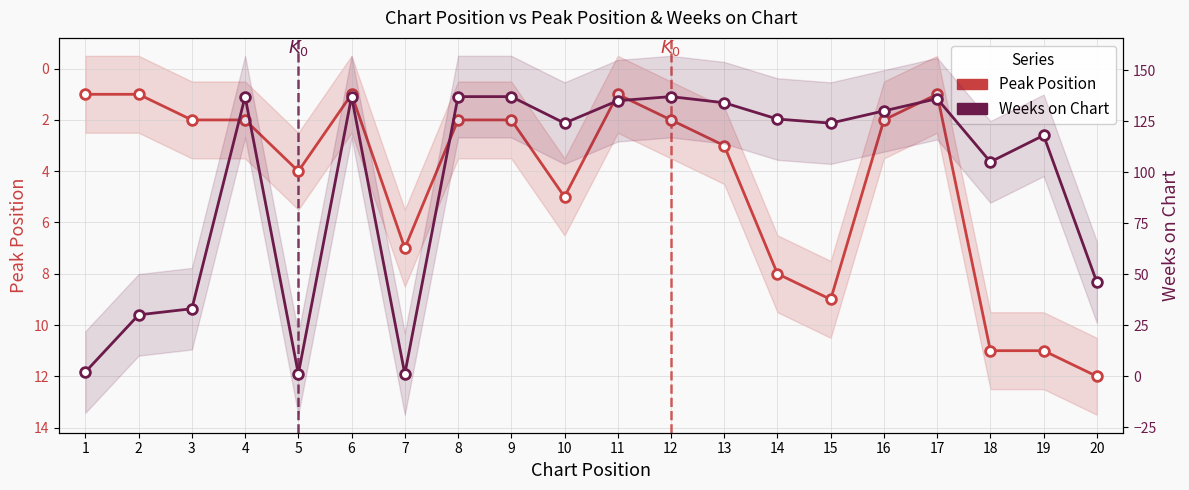

How many times do Peak Position and Weeks on Chart cross each other?

4